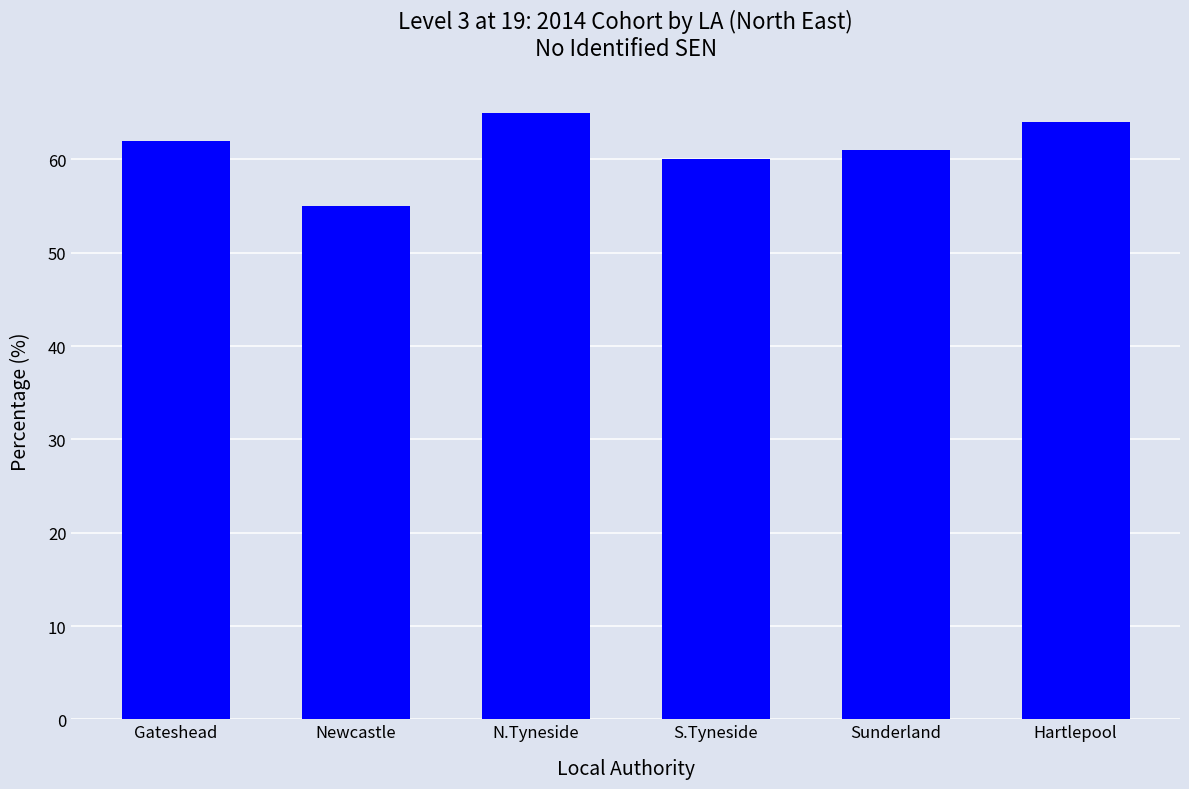

How many bars are there in total?

6